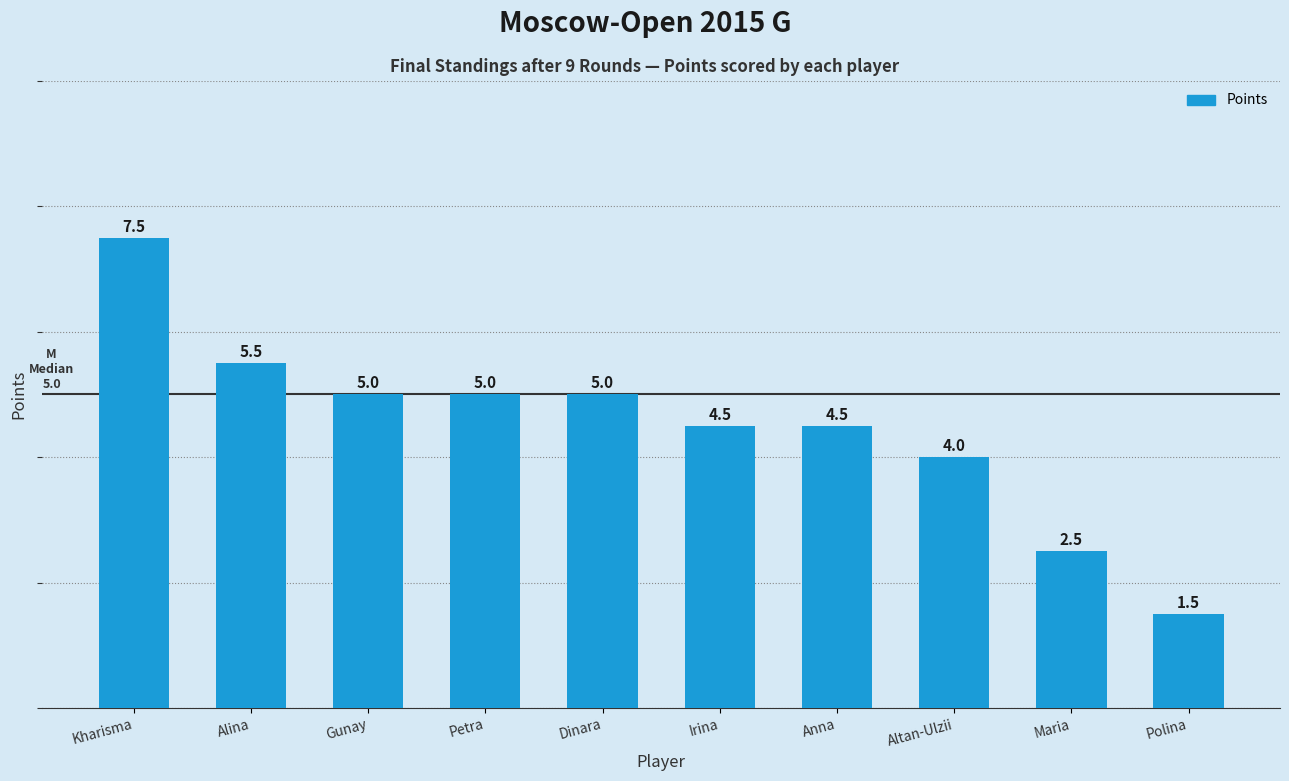

True or false: the data shows 4.5 at Irina.

True